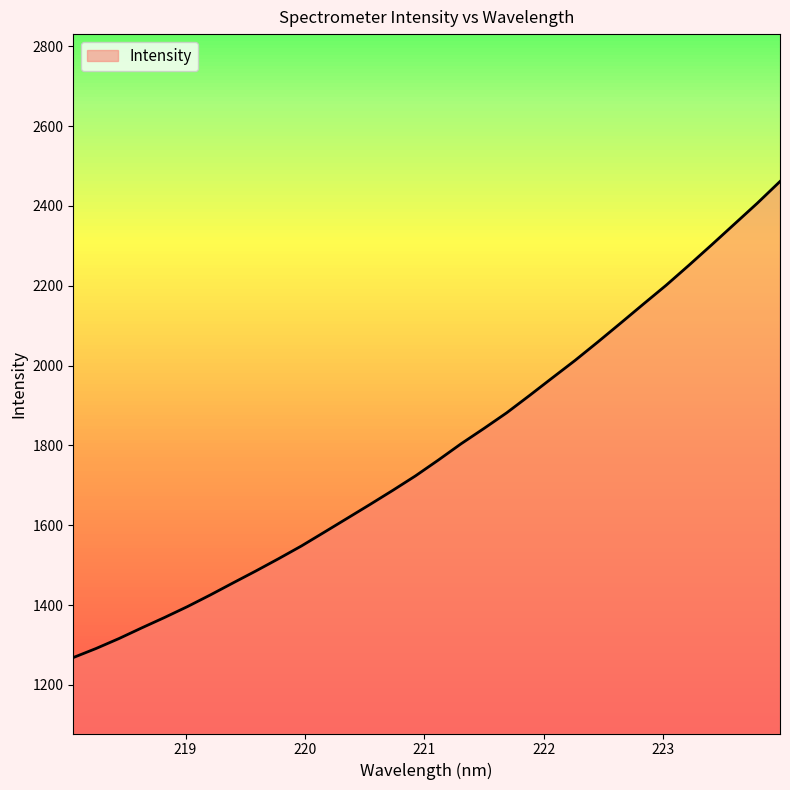

What is the greatest value displayed?

2461.2